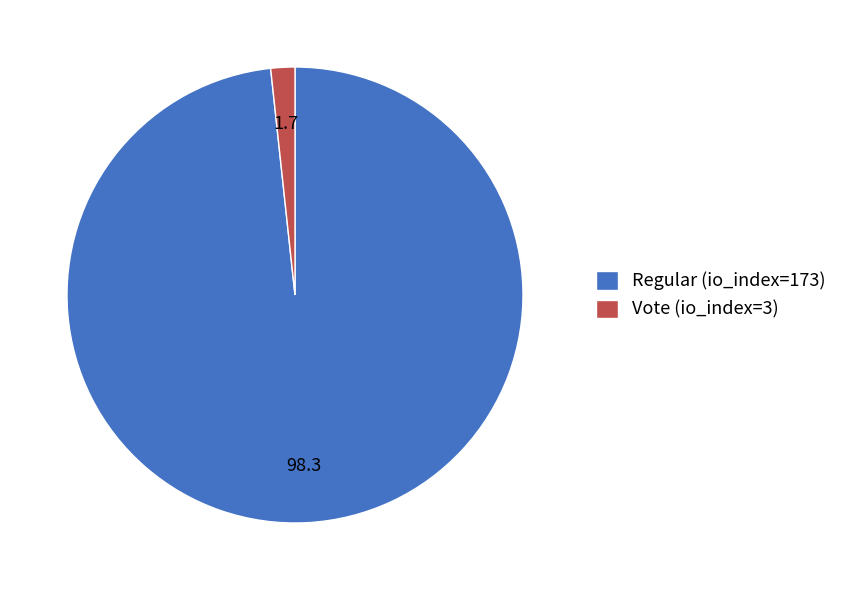

True or false: Regular (io_index=173) accounts for 98% of the total.

True